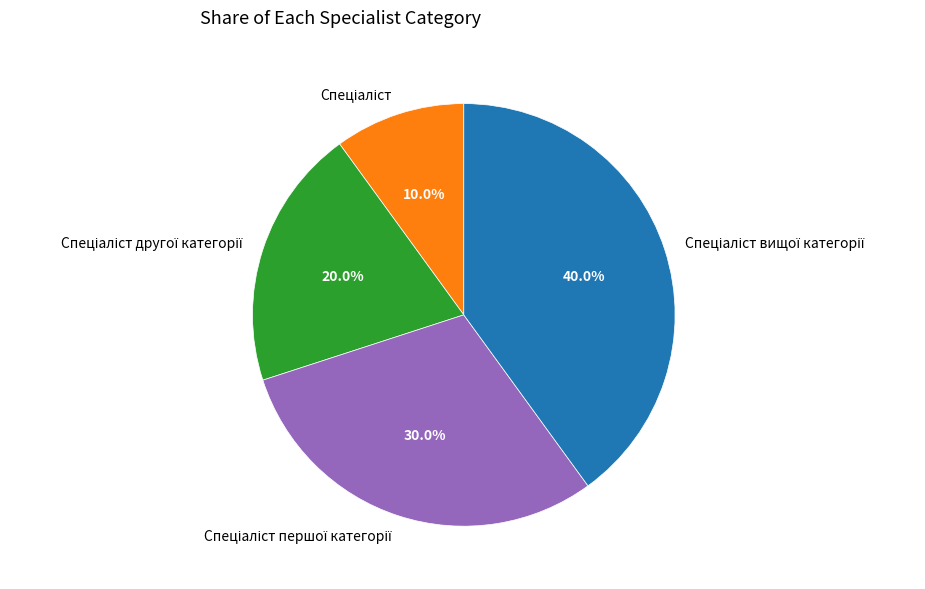

Does any single category account for the majority?

No